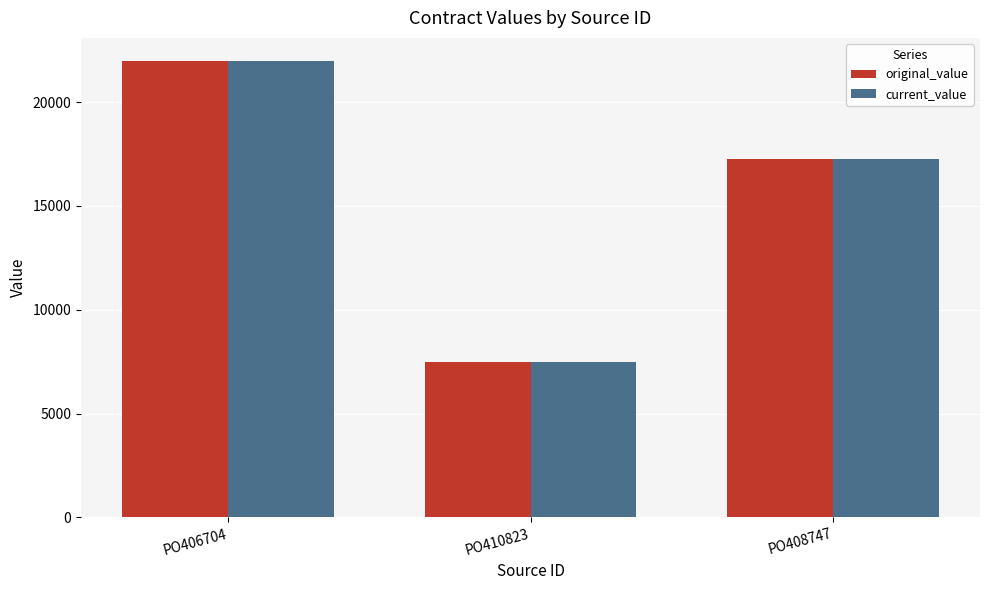

Reading right to left, what are all the values shown in this chart?

original_value: PO408747=17278.0	PO410823=7477.1	PO406704=22000.0
current_value: PO408747=17278.0	PO410823=7477.1	PO406704=22000.0